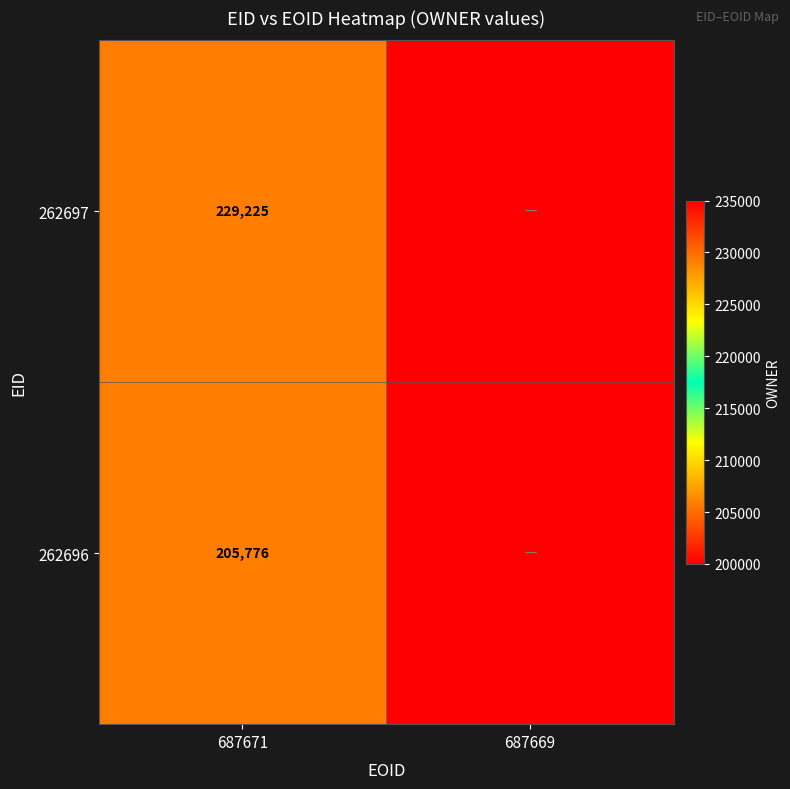

The 262697 series shows 367782 at 687671. True or false?

False